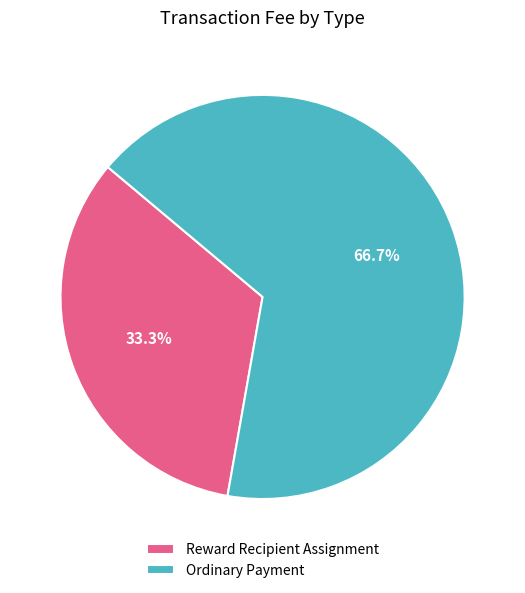

To the nearest percent, what is the difference between the Ordinary Payment and Reward Recipient Assignment slice percentages?

33%